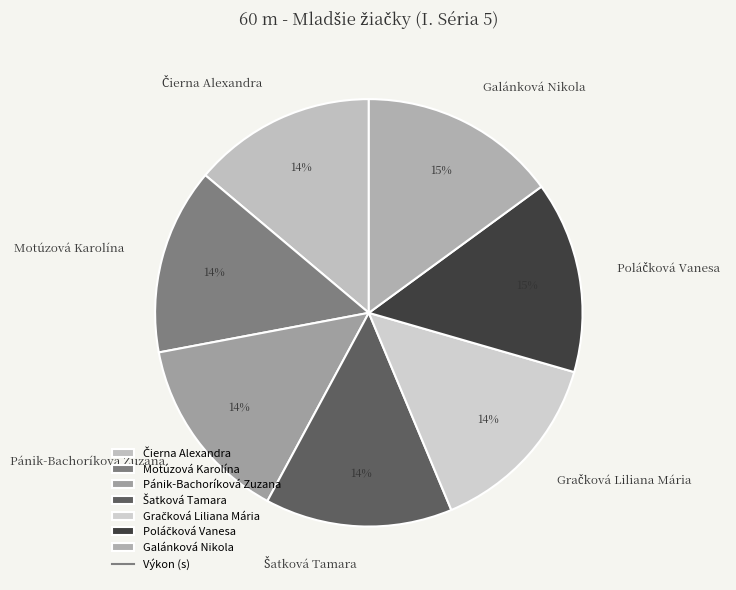

Is it true that Galánková Nikola is 15% of the pie?

True